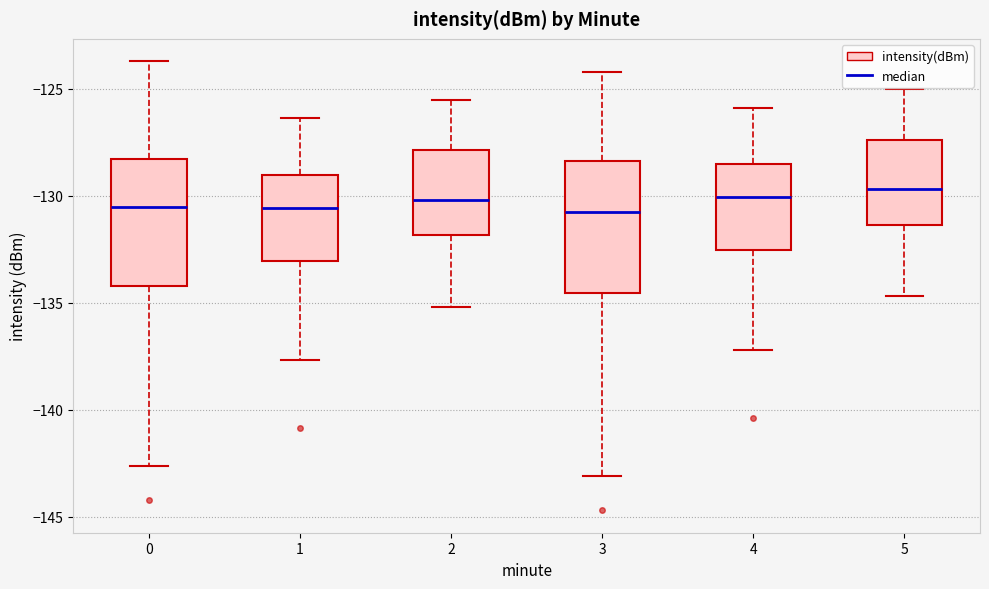

Reading left to right, transcribe this box plot: for each box, give where its median line is, the range the box spans, and where its two whiskers end, as read against the y-axis. The values are not printed on the chart, so give them approximately, as read against the axis.

0: median -130.5, box -134.0 to -128.5, whiskers -142.5 to -123.5
1: median -130.5, box -133.0 to -129.0, whiskers -137.5 to -126.5
2: median -130.0, box -132.0 to -128.0, whiskers -135.0 to -125.5
3: median -130.5, box -134.5 to -128.5, whiskers -143.0 to -124.0
4: median -130.0, box -132.5 to -128.5, whiskers -137.0 to -126.0
5: median -129.5, box -131.5 to -127.5, whiskers -134.5 to -125.0